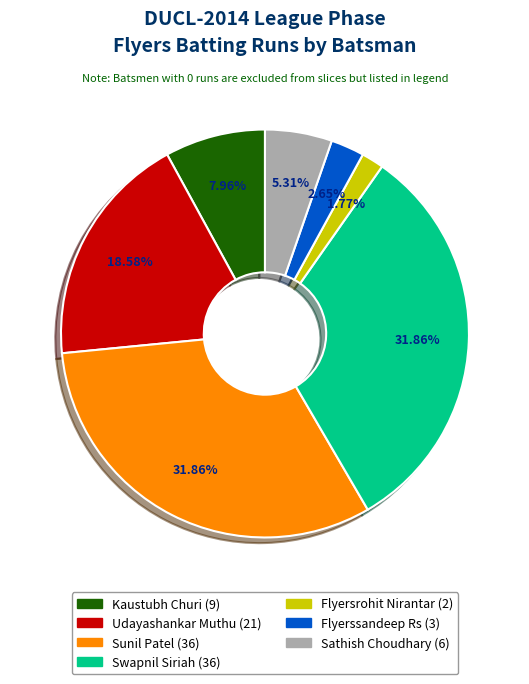

Is there a majority slice in this chart?

No